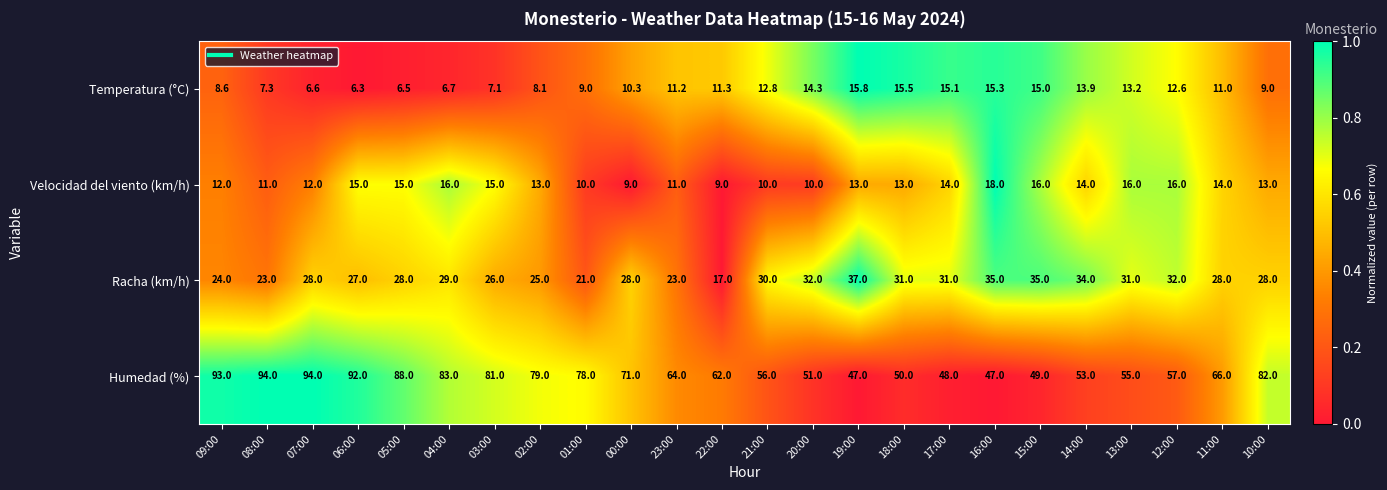

True or false: Humedad (%) has a value of 23.0 at 19:00.

False